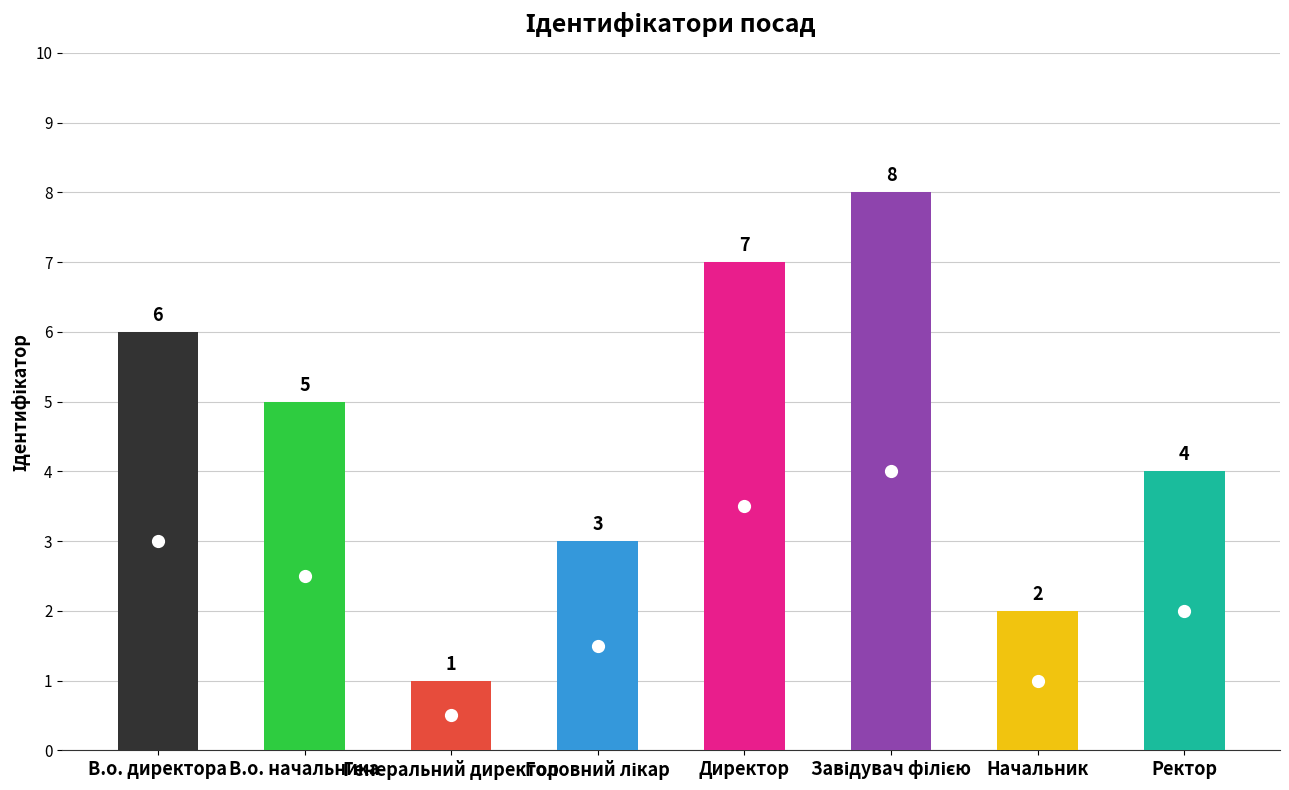

Approximately how many times larger is the value at Начальник compared to Директор?

0.3